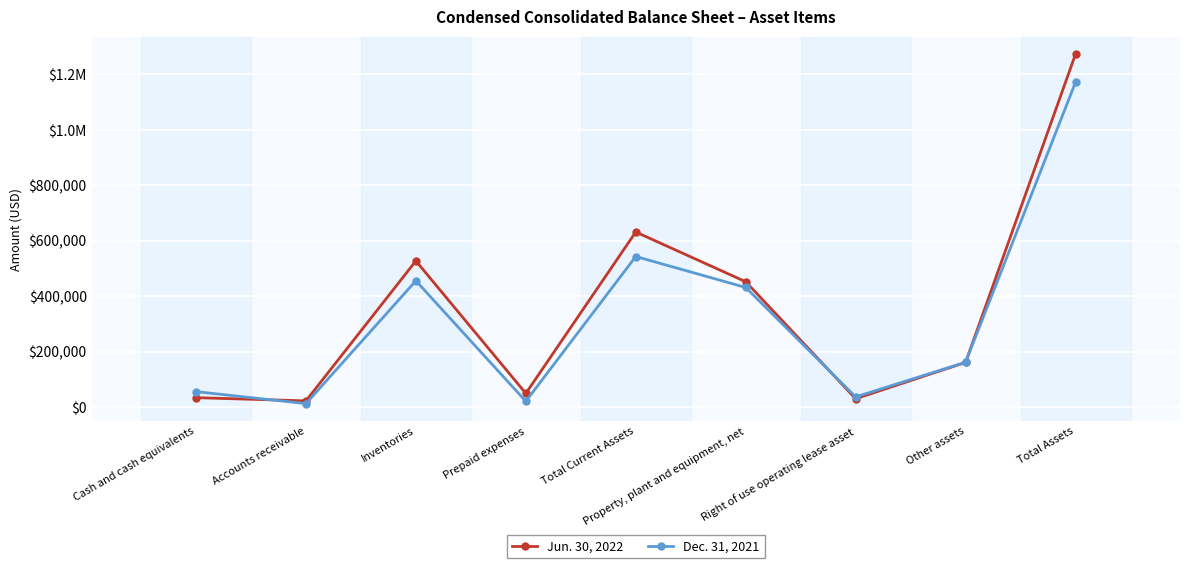

What are all the series names shown in the legend?

Jun. 30, 2022, Dec. 31, 2021